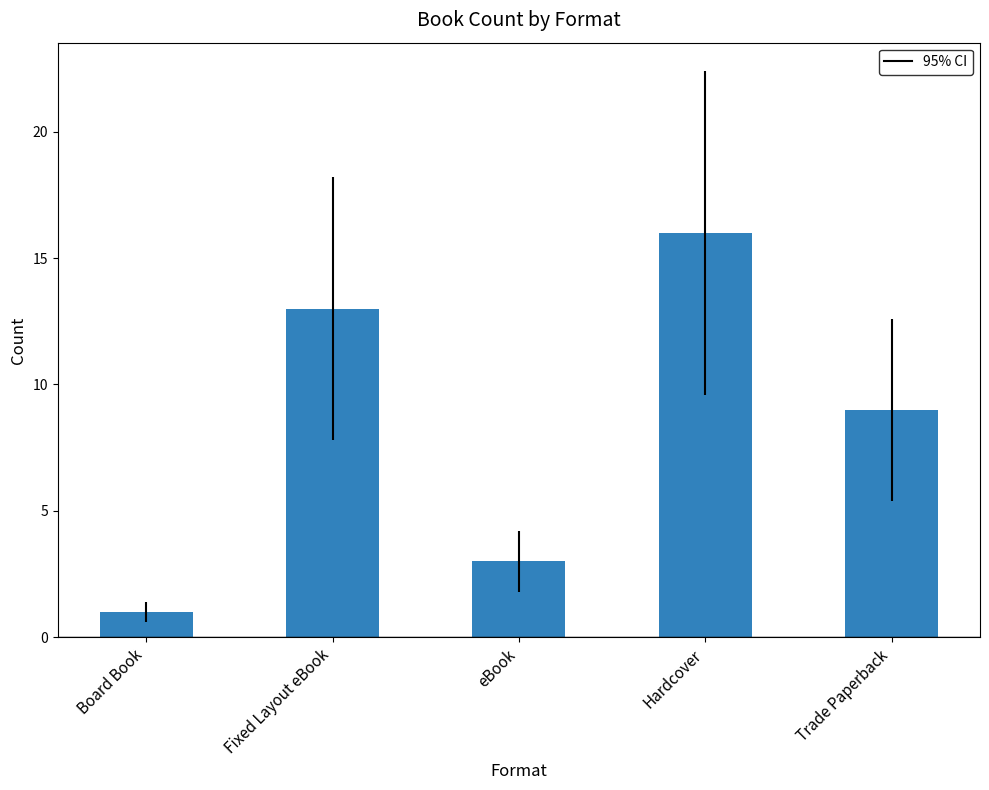

What is the change in value from Board Book to Trade Paperback?

+8